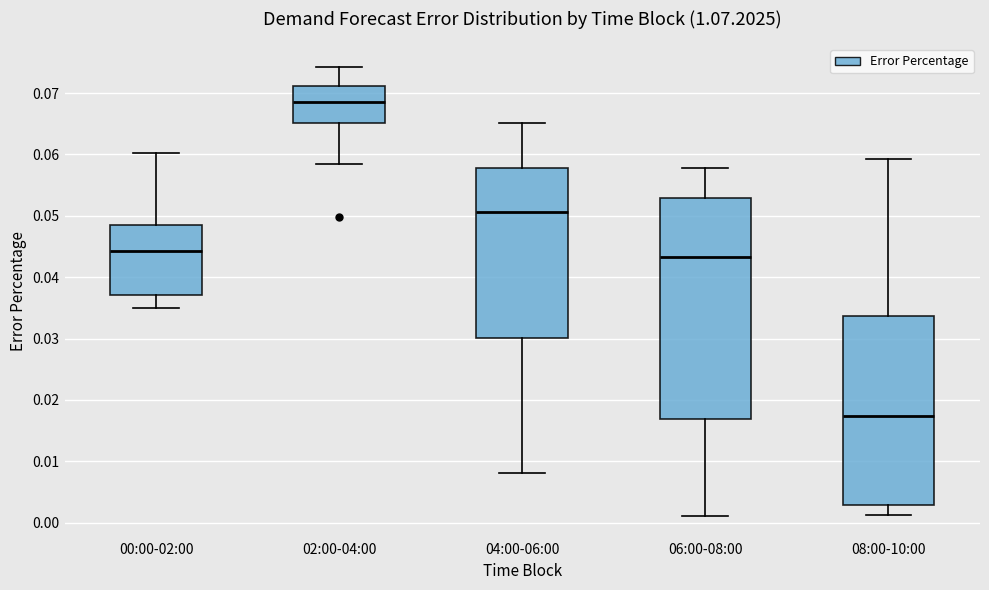

Reading left to right, transcribe this box plot: for each box, give where its median line is, the range the box spans, and where its two whiskers end, as read against the y-axis. The values are not printed on the chart, so give them approximately, as read against the axis.

00:00-02:00: median 0.044, box 0.037 to 0.049, whiskers 0.035 to 0.060
02:00-04:00: median 0.069, box 0.065 to 0.071, whiskers 0.058 to 0.074
04:00-06:00: median 0.051, box 0.030 to 0.058, whiskers 0.008 to 0.065
06:00-08:00: median 0.043, box 0.017 to 0.053, whiskers 0.001 to 0.058
08:00-10:00: median 0.017, box 0.003 to 0.034, whiskers 0.001 to 0.059